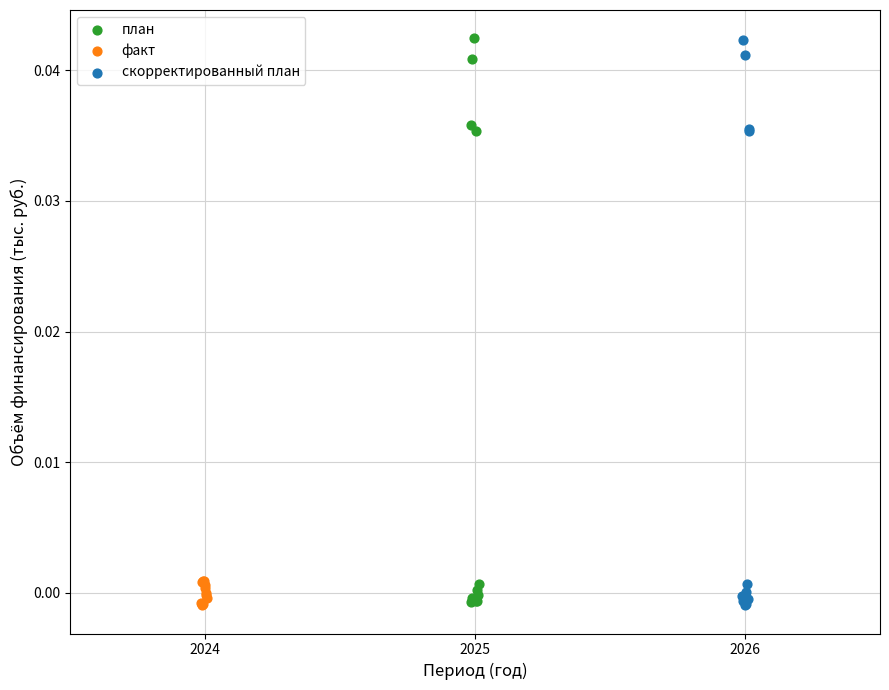

What are all the series names shown in the legend?

план, факт, скорректированный план